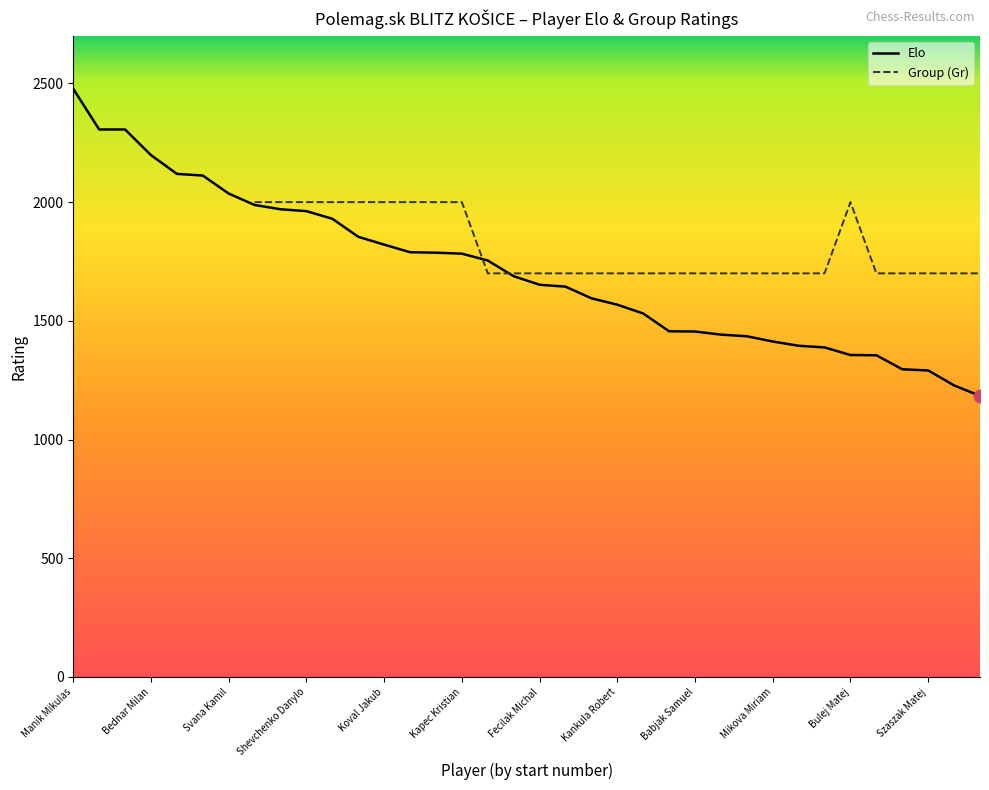

How many lines are shown in the chart?

2